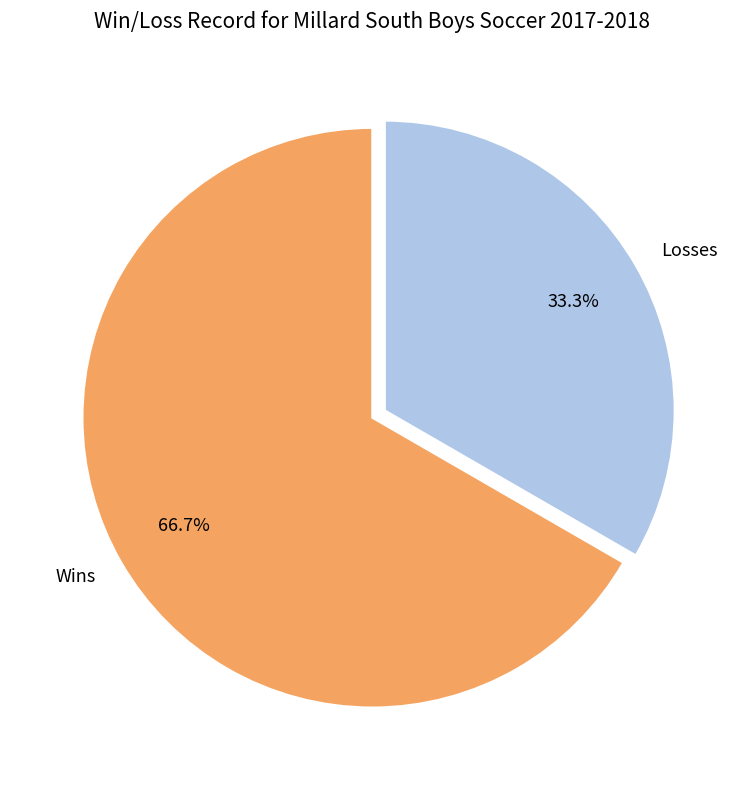

What percentage is the Losses slice, to the nearest percent?

33%